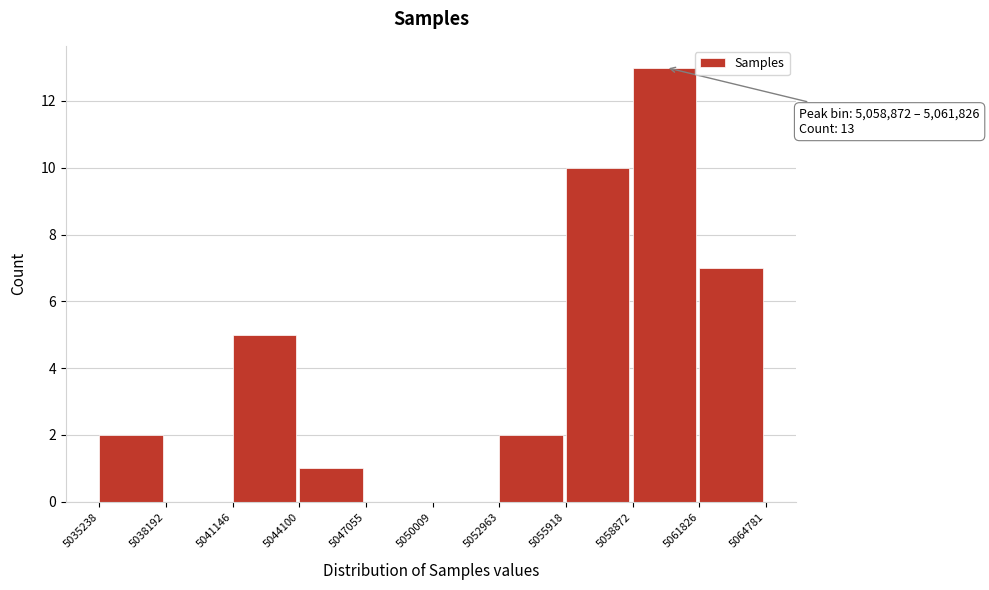

Which range on the x-axis has the tallest bar?

5058872 to 5061826